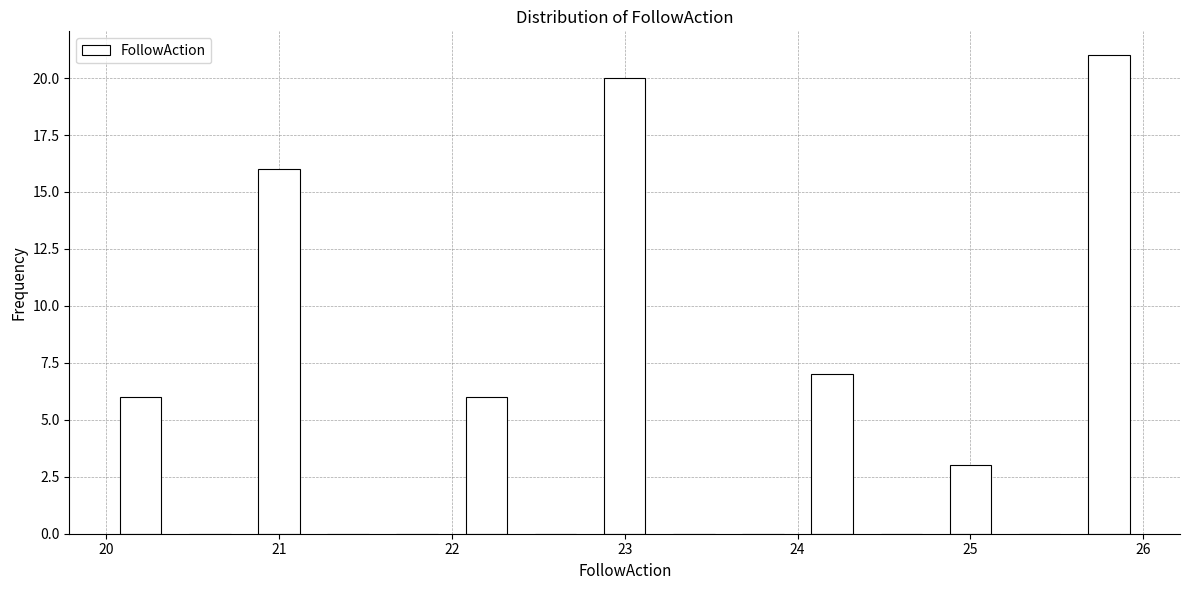

Reading left to right, transcribe this chart: for each bar, give the range it covers on the x-axis and its height. The values are not printed on the chart, so give them approximately, as read against the axis.

20.0 to 20.4: 6
20.4 to 20.8: 0
20.8 to 21.2: 16
21.2 to 21.6: 0
21.6 to 22.0: 0
22.0 to 22.4: 6
22.4 to 22.8: 0
22.8 to 23.2: 20
23.2 to 23.6: 0
23.6 to 24.0: 0
24.0 to 24.4: 7
24.4 to 24.8: 0
24.8 to 25.2: 3
25.2 to 25.6: 0
25.6 to 26.0: 21